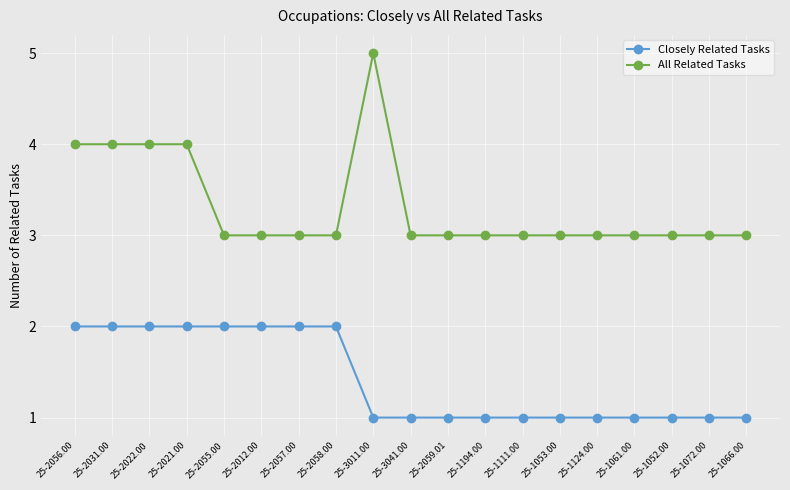

Which series has the widest spread of values?

All Related Tasks